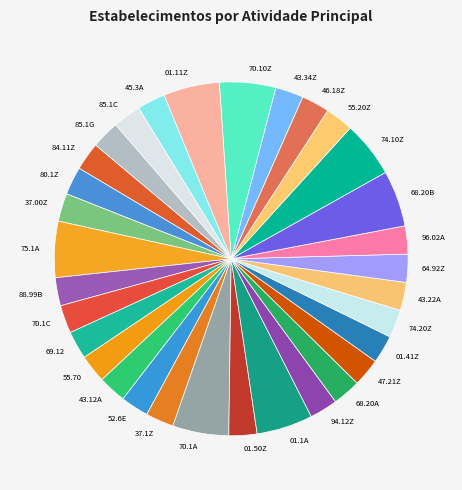

Does 01.41Z account for over 50% of the chart?

No